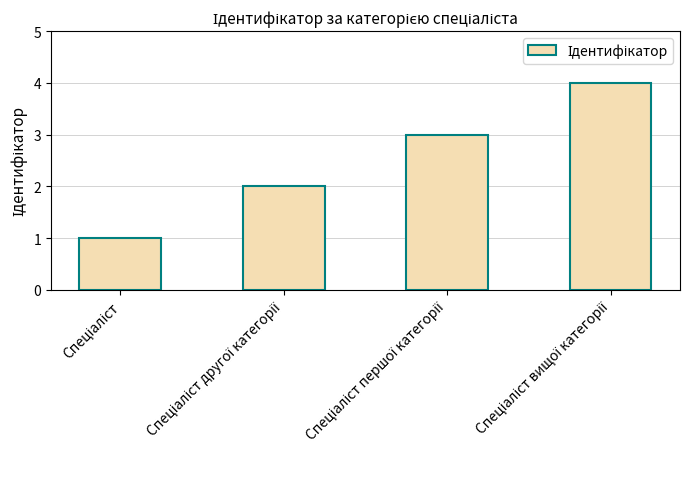

What is the difference between the maximum and minimum values?

3